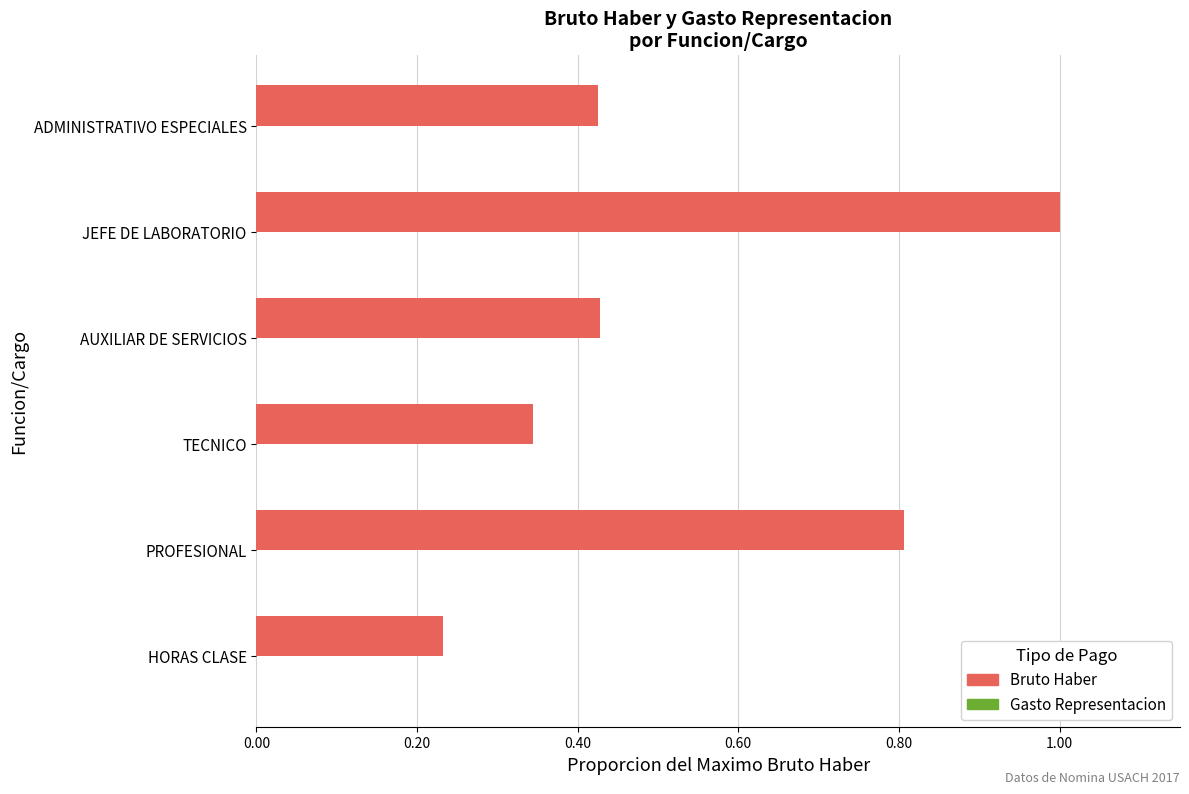

What is the maximum value shown in the chart?

1.0